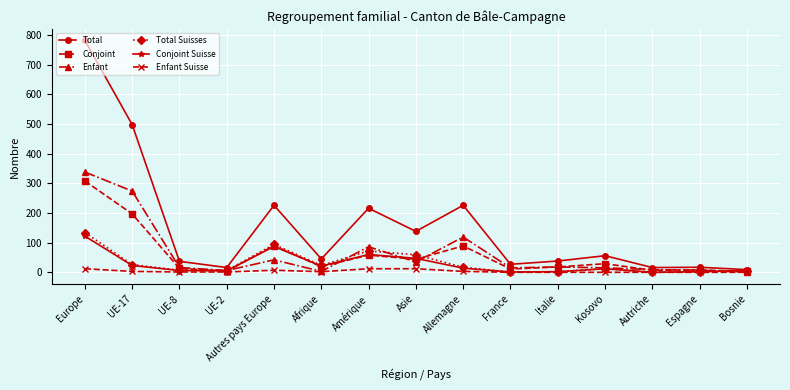

Which category has the highest value across all series?

Europe